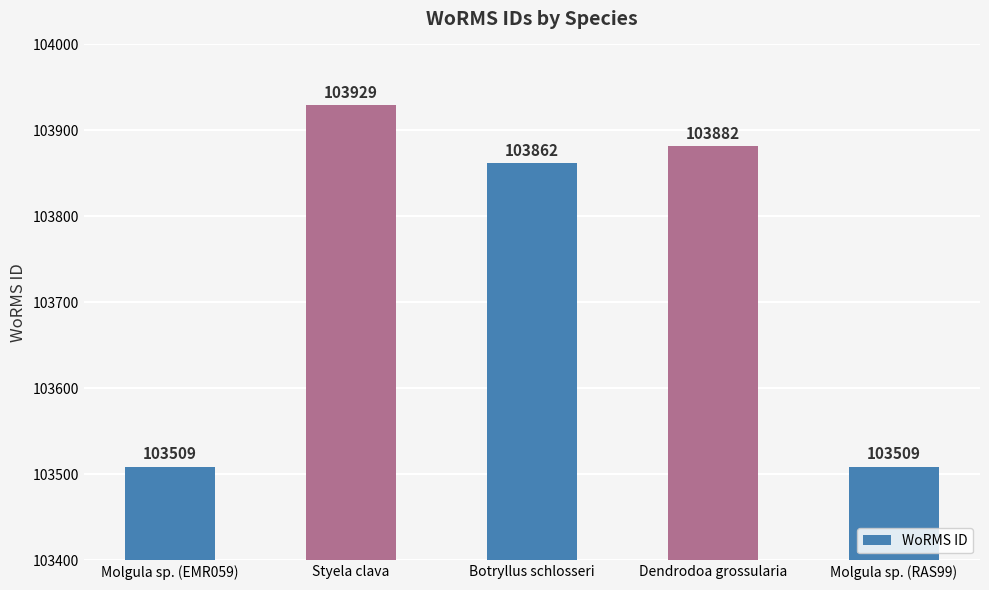

What is the label of the 5th bar from the right?

Molgula sp. (EMR059)